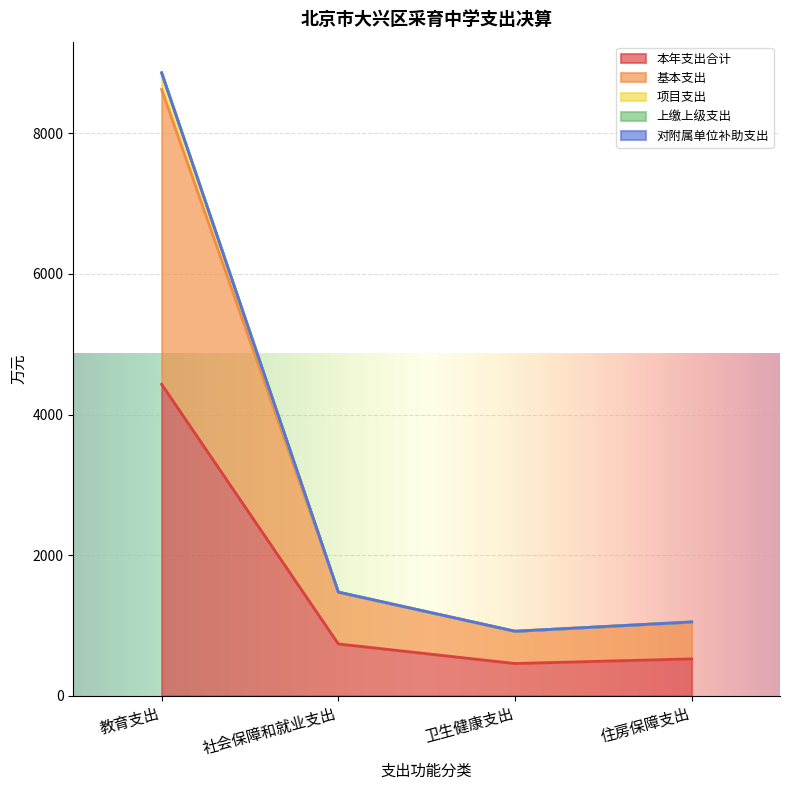

The 本年支出合计 series shows 784.2 at 卫生健康支出. True or false?

False